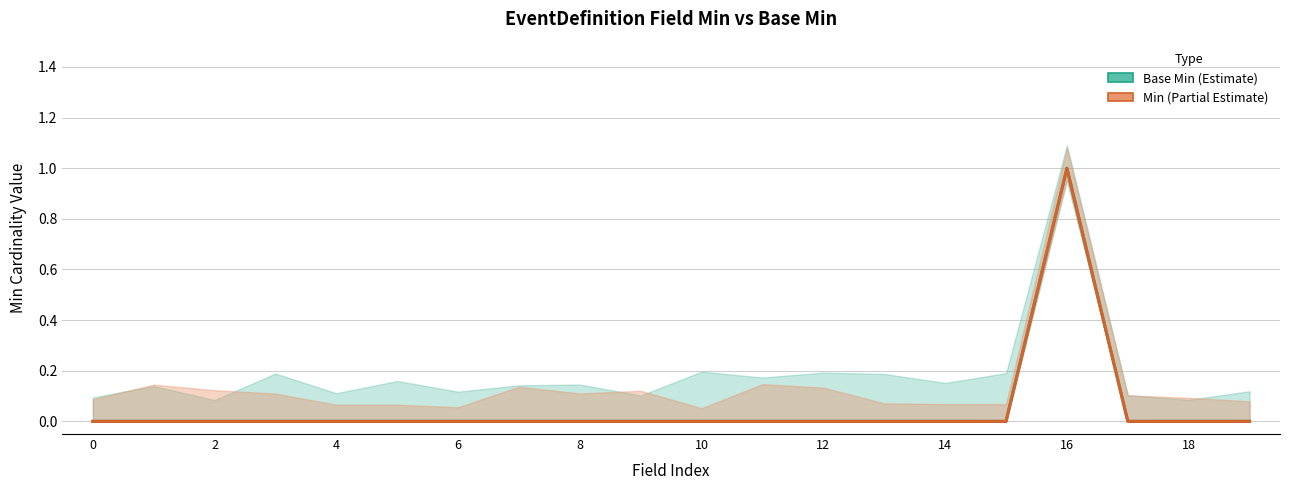

Rank the series by their maximum value, from highest to lowest.

Base Min, Min